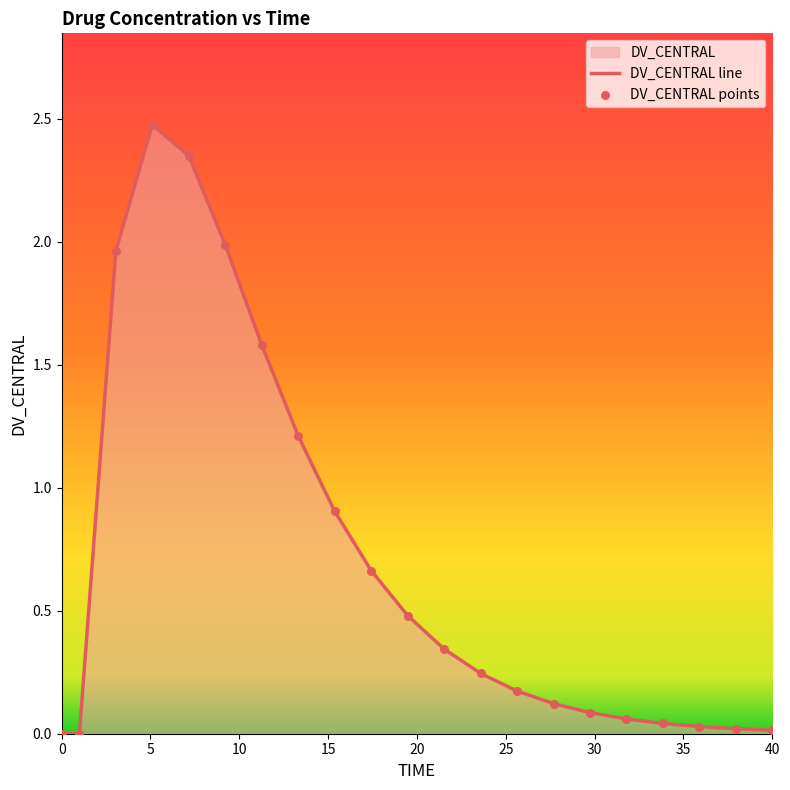

Which series reaches the minimum Y coordinate?

DV_CENTRAL line